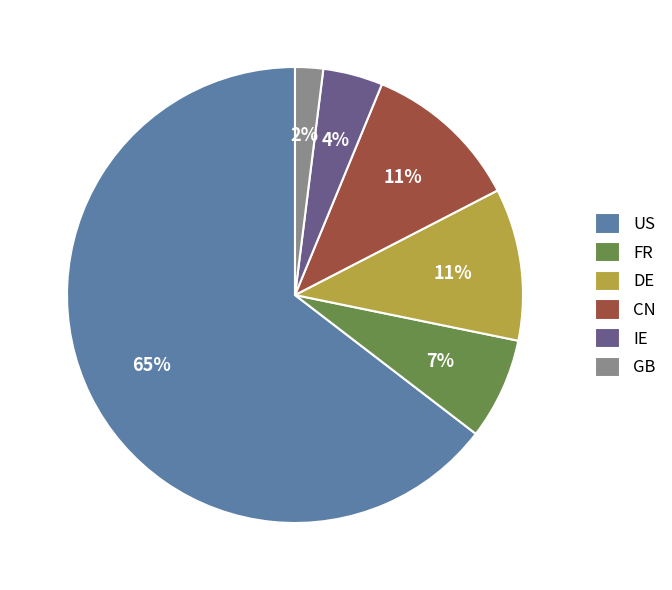

Which category has the biggest portion of the pie?

US